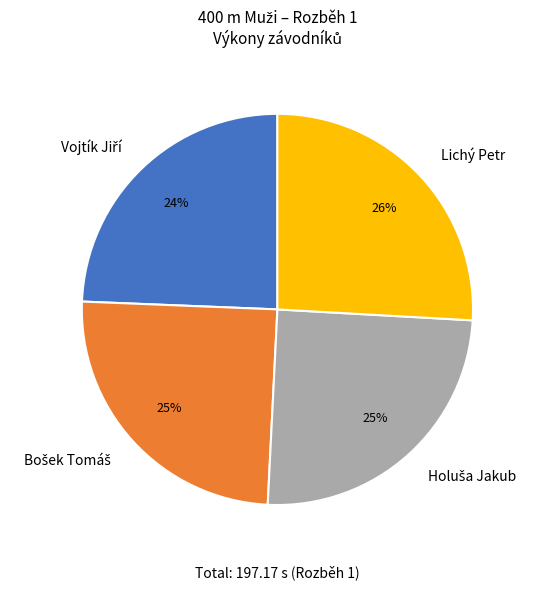

Does any single category account for the majority?

No